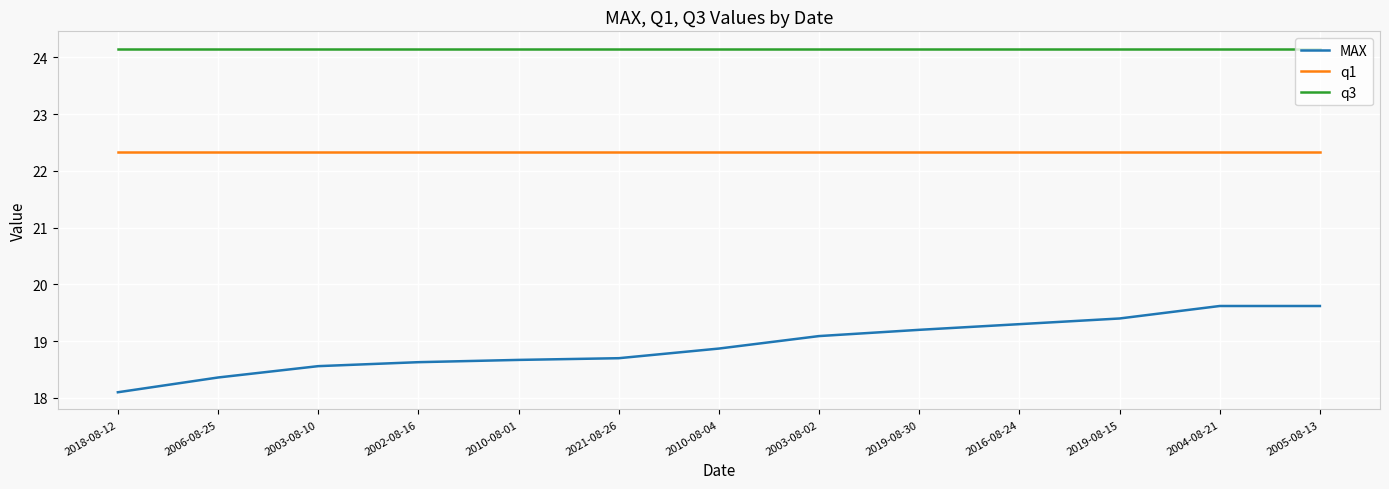

What are all the series names shown in the legend?

MAX, q1, q3